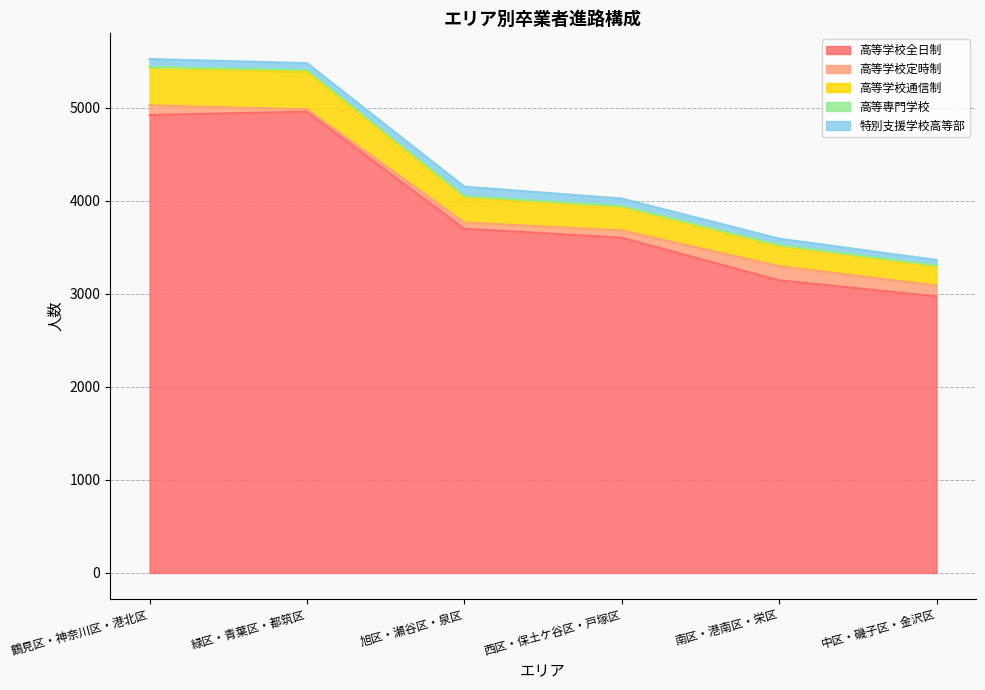

What position from the left is 西区・保土ケ谷区・戸塚区?

4